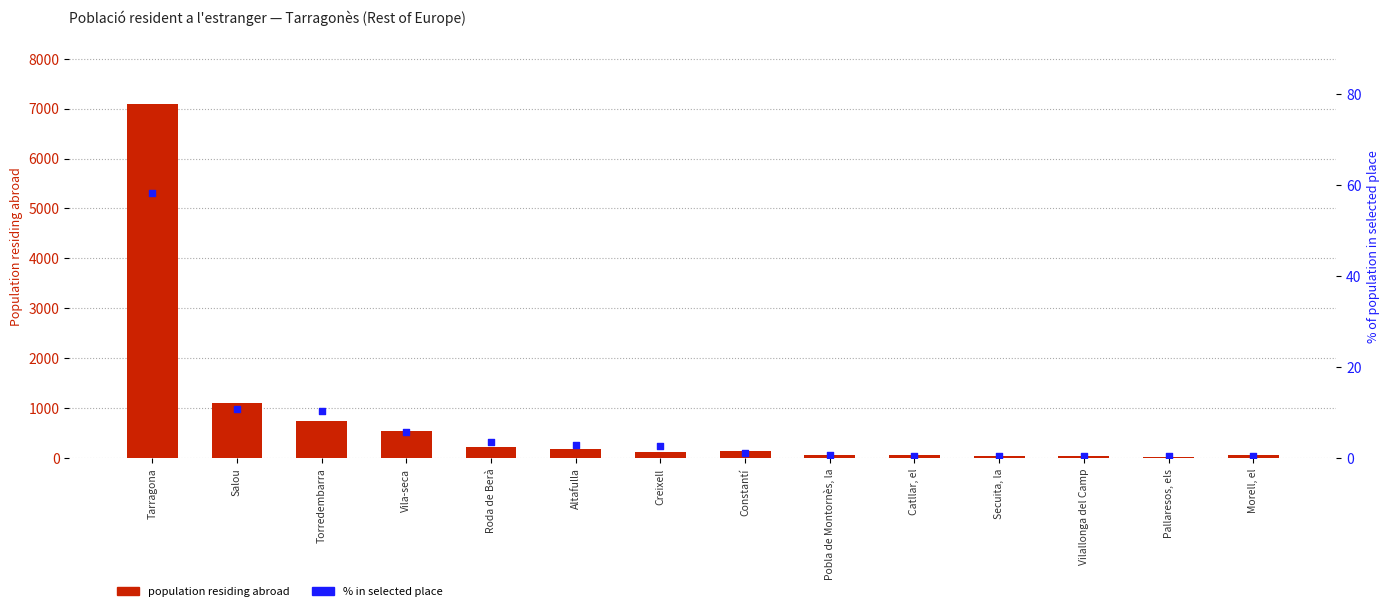

What are all the series names shown in the legend?

population residing abroad, % in selected place